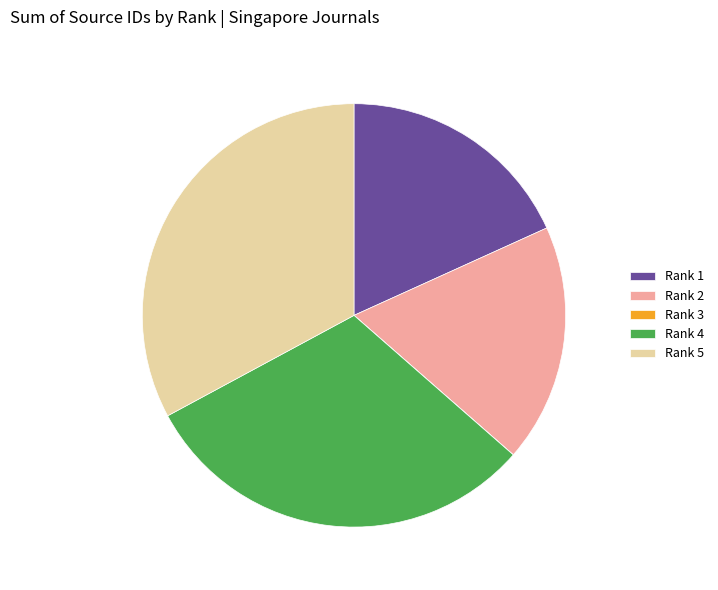

What is the largest slice in the pie chart?

Rank 5